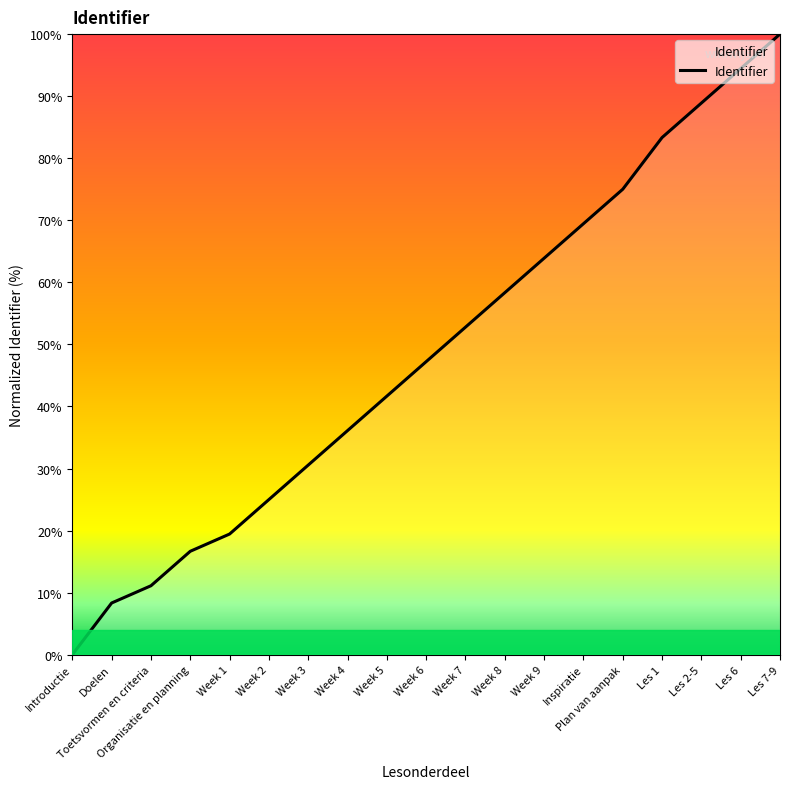

What position from the left is Week 5?

9